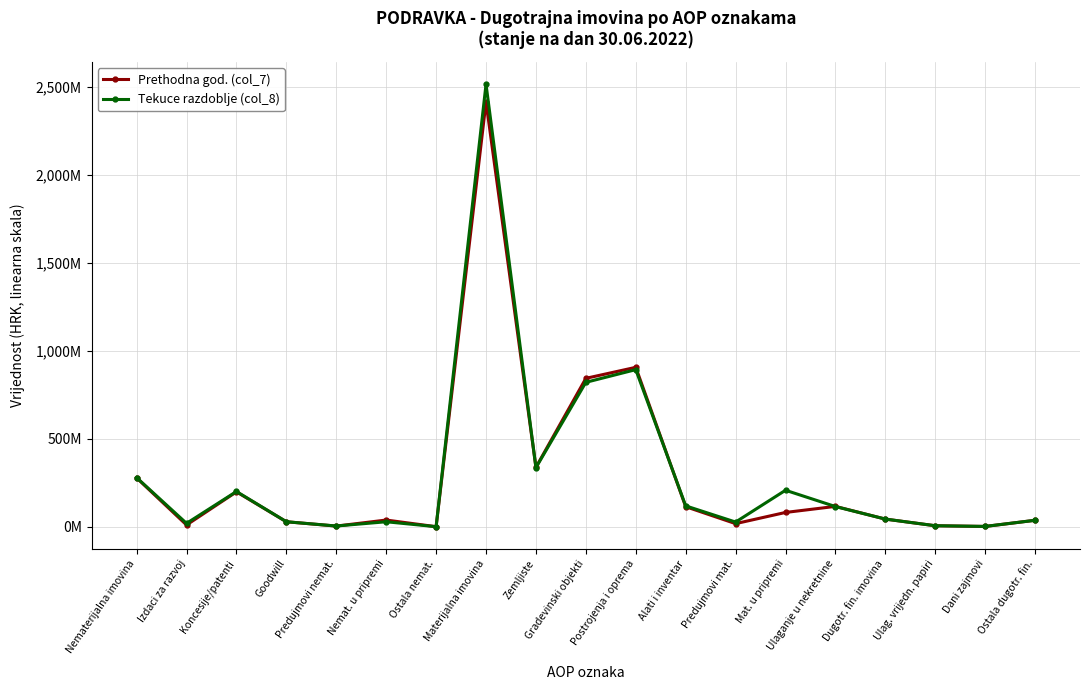

True or false: Prethodna god. (col_7) has a value of 478988228 at Gradevinski objekti.

False